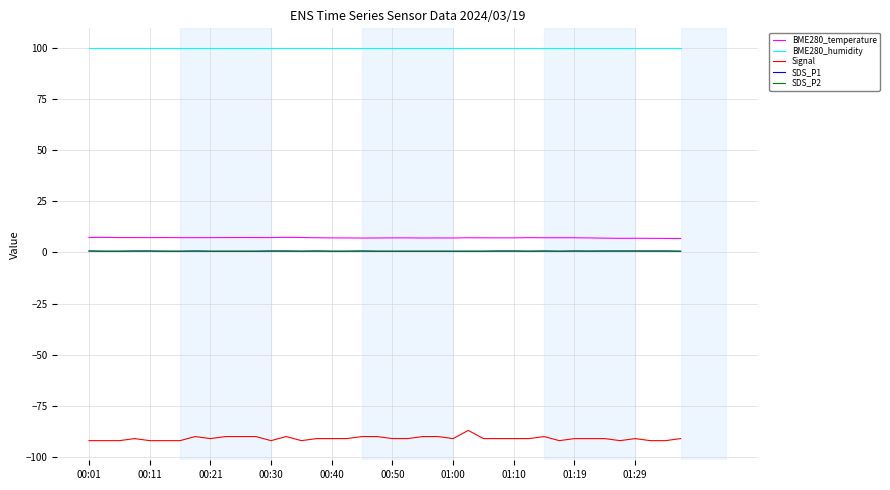

How many lines are shown in the chart?

5